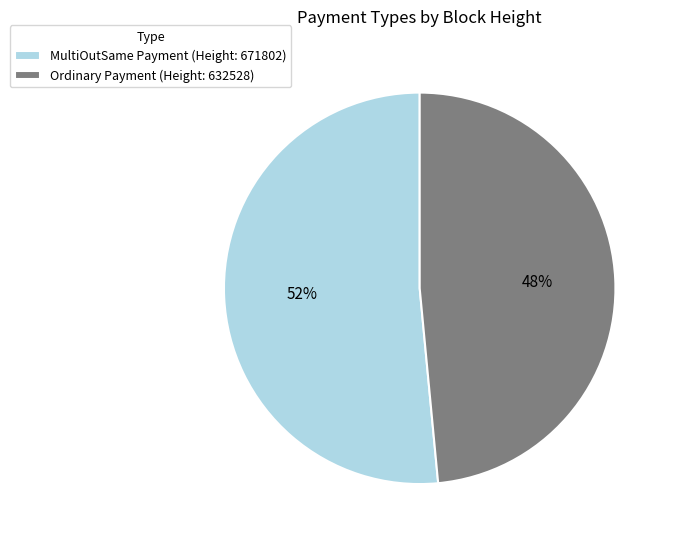

What is the smallest slice in the pie chart?

Ordinary Payment (Height: 632528)